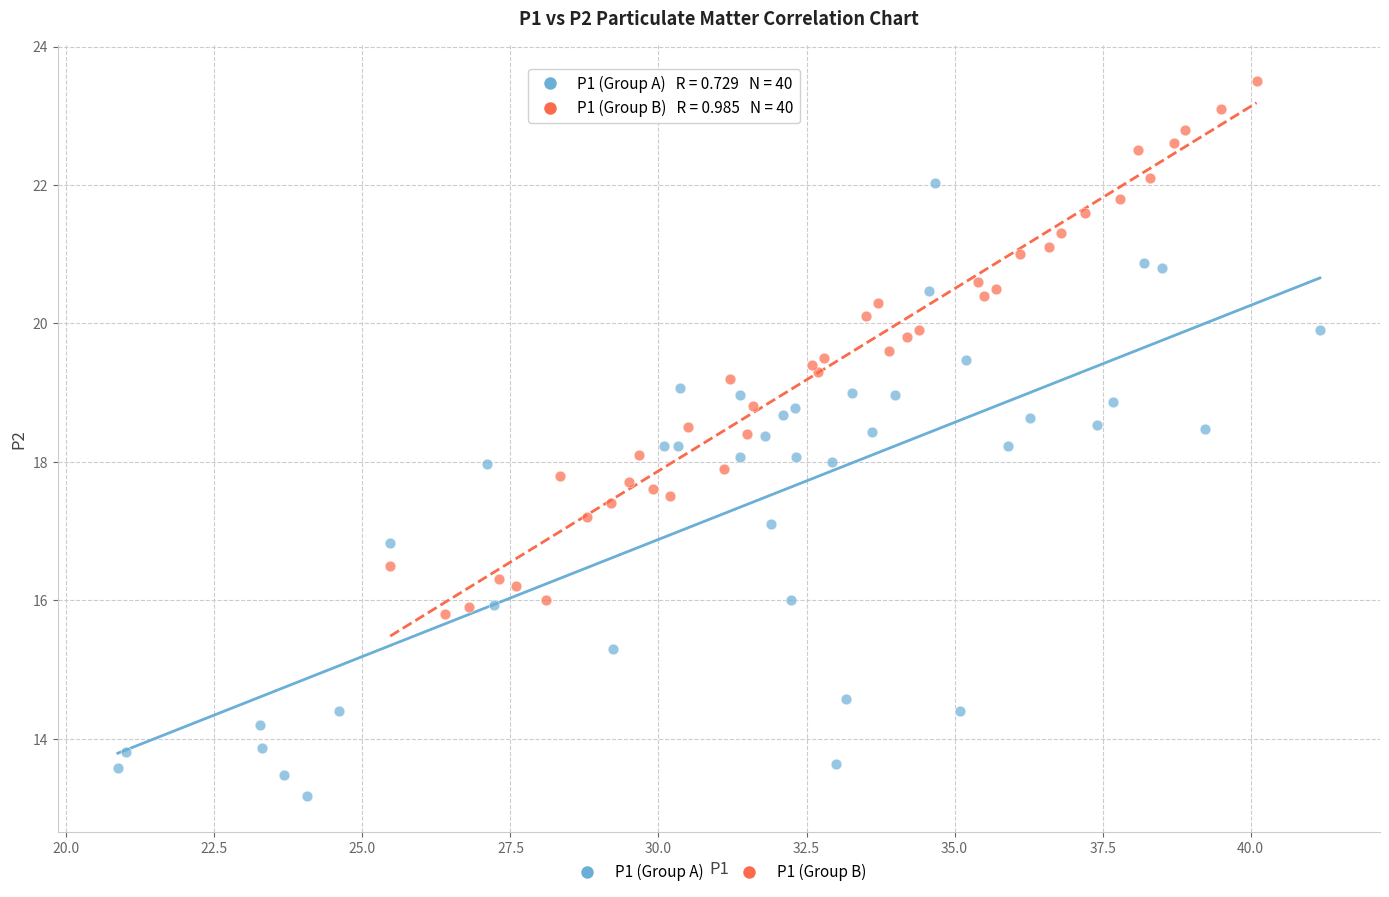

Which series reaches the minimum Y coordinate?

P1 (Group A)